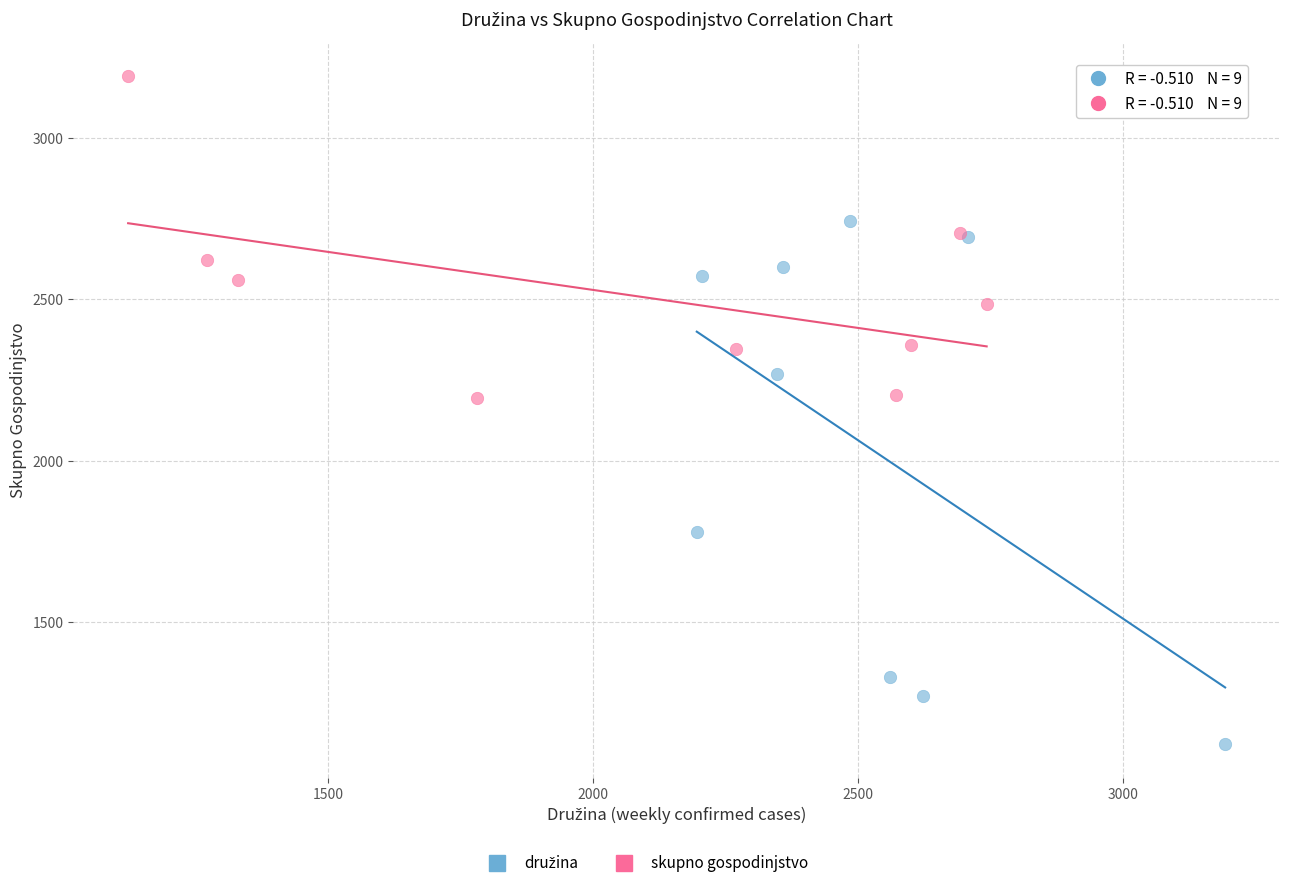

Which series reaches the maximum Y coordinate?

skupno gospodinjstvo